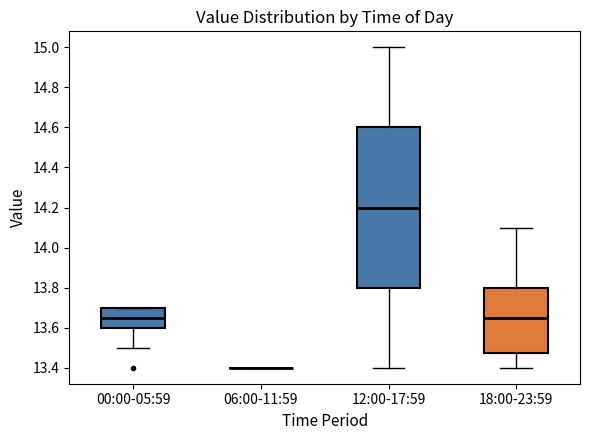

Reading left to right, read every box against the y-axis: the position of its median line, the range the box covers, and the ends of its whiskers. The values are not printed on the chart, so give them approximately, as read against the axis.

00:00-05:59: median 13.66, box 13.60 to 13.70, whiskers 13.50 to 13.70
06:00-11:59: box collapsed to a line at 13.40, whiskers 13.40 to 13.40
12:00-17:59: median 14.20, box 13.80 to 14.60, whiskers 13.40 to 15.00
18:00-23:59: median 13.66, box 13.48 to 13.80, whiskers 13.40 to 14.10